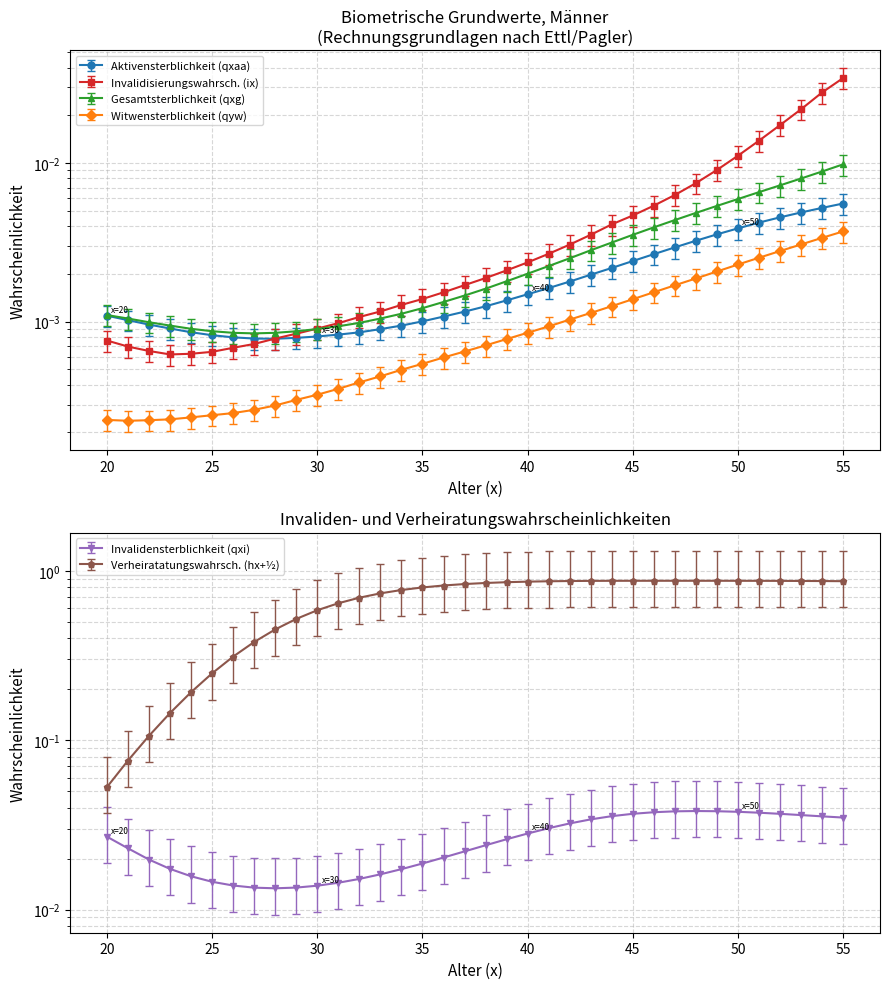

At 40, list the series in order from smallest to largest.

qyw, qxaa, qxg, ix, qxi, hx